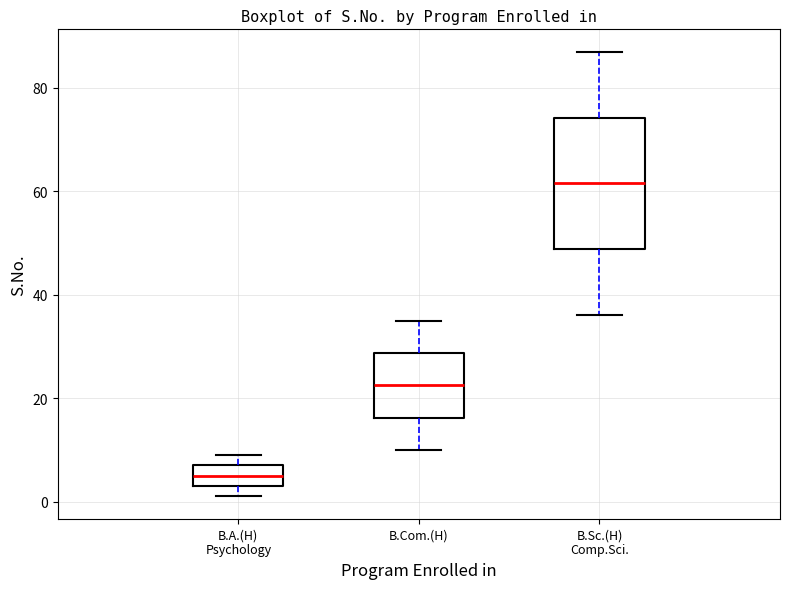

Reading left to right, transcribe this box plot: for each box, give where its median line is, the range the box spans, and where its two whiskers end, as read against the y-axis. The values are not printed on the chart, so give them approximately, as read against the axis.

B.A.(H) Psychology: median 6, box 4 to 8, whiskers 2 to 10
B.Com.(H): median 22, box 16 to 28, whiskers 10 to 36
B.Sc.(H) Comp.Sci.: median 62, box 48 to 74, whiskers 36 to 88